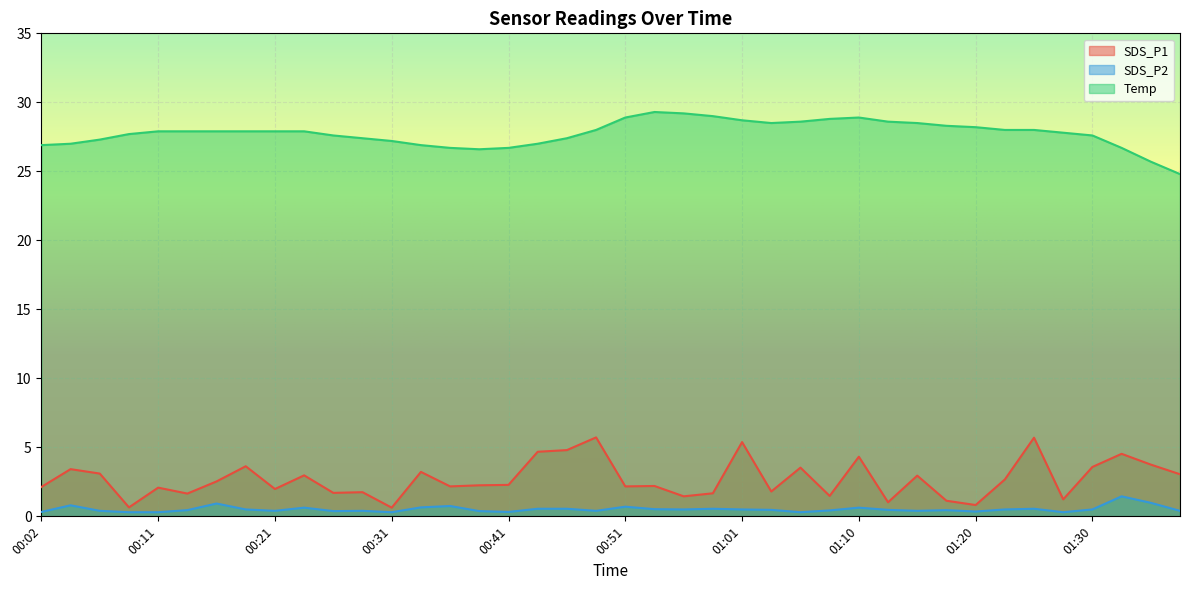

What is the label of the 14th point from the left?

00:34